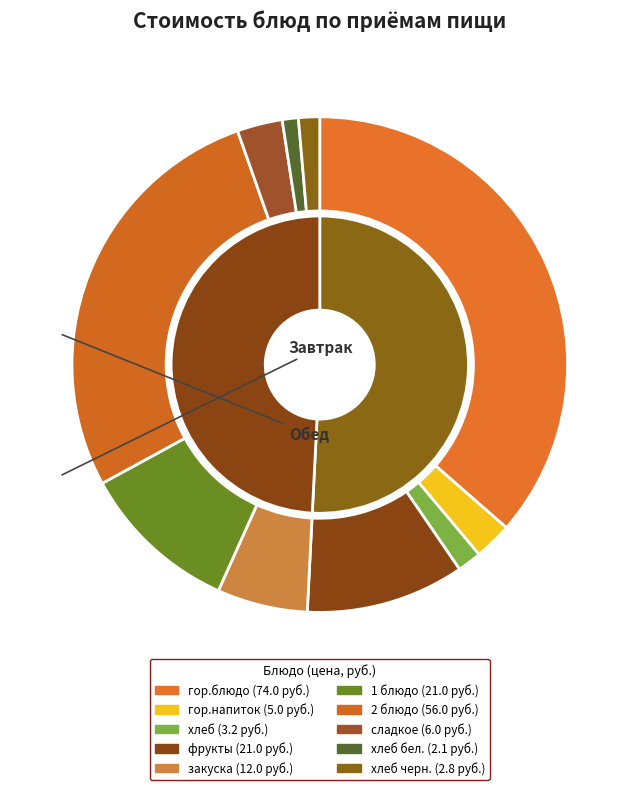

Between хлеб бел. and 2 блюдо, which is larger?

2 блюдо